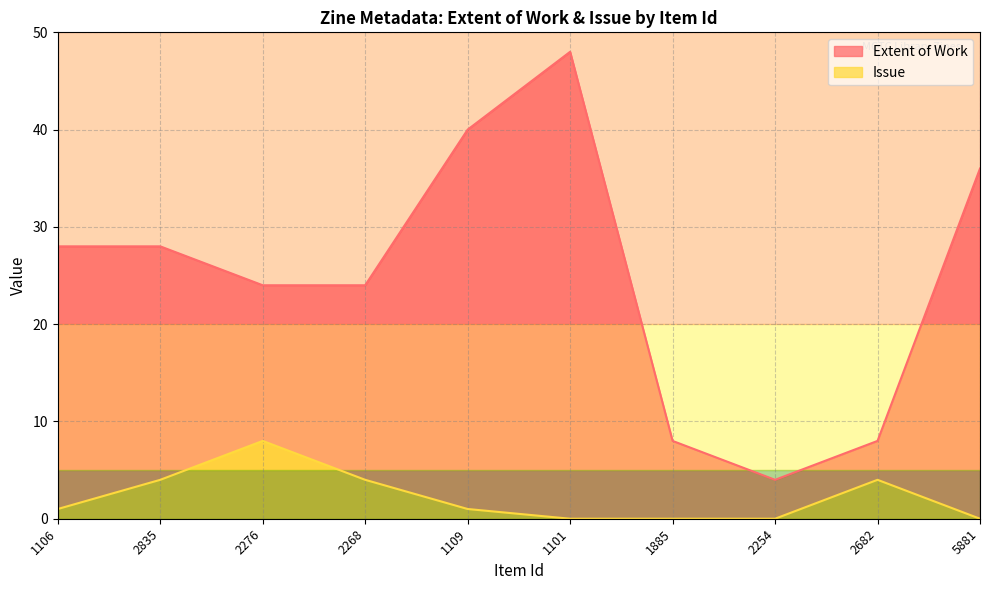

The Issue series shows 4 at 2835. True or false?

True